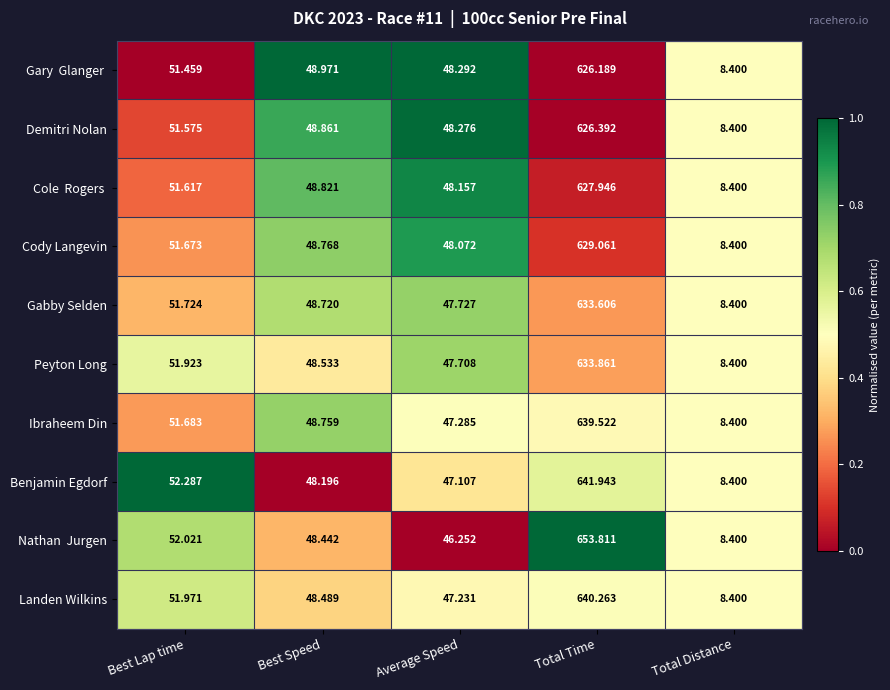

Where does the Benjamin Egdorf series first go above 48?

Best Lap time